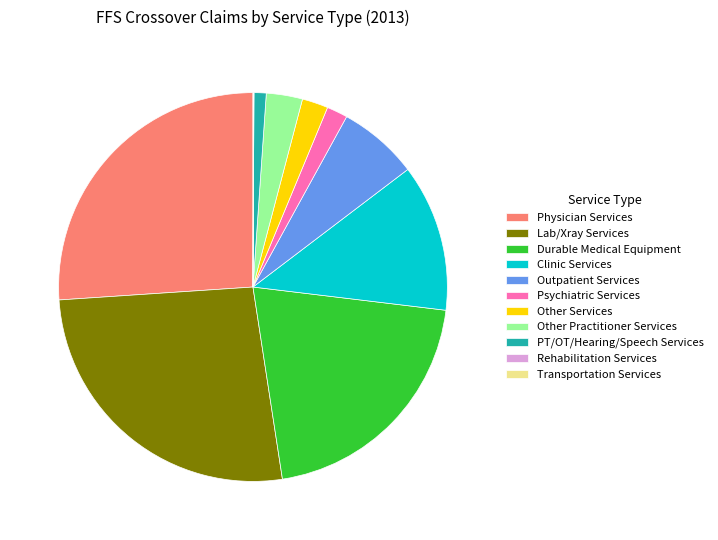

Is there a majority slice in this chart?

No